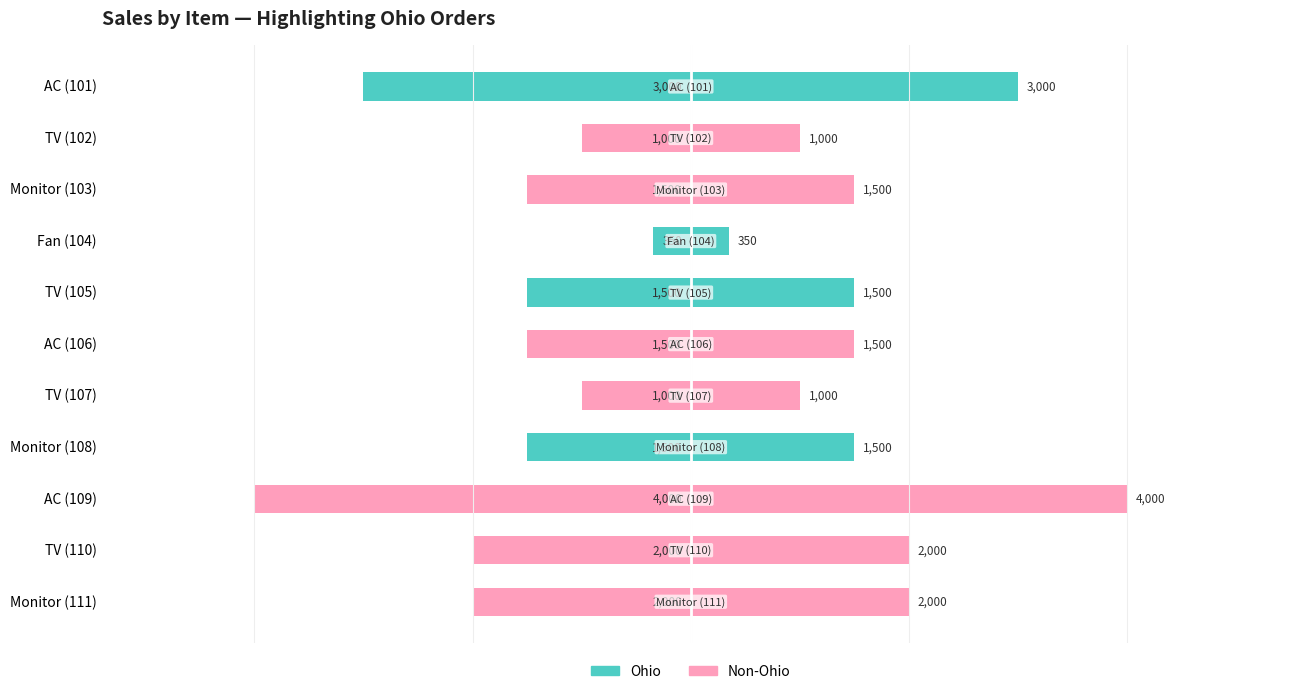

How many All States (right) values are between 1000 and 2000?

8